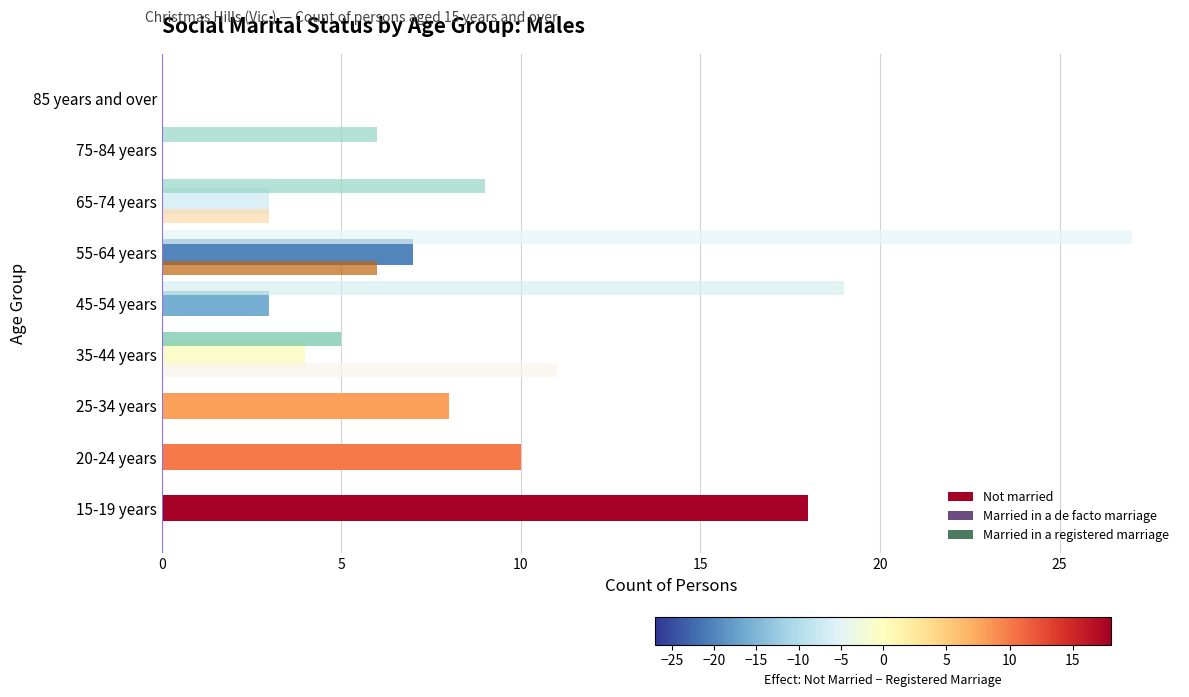

What is the sum of the Not married values at 20-24 years and 55-64 years?

17